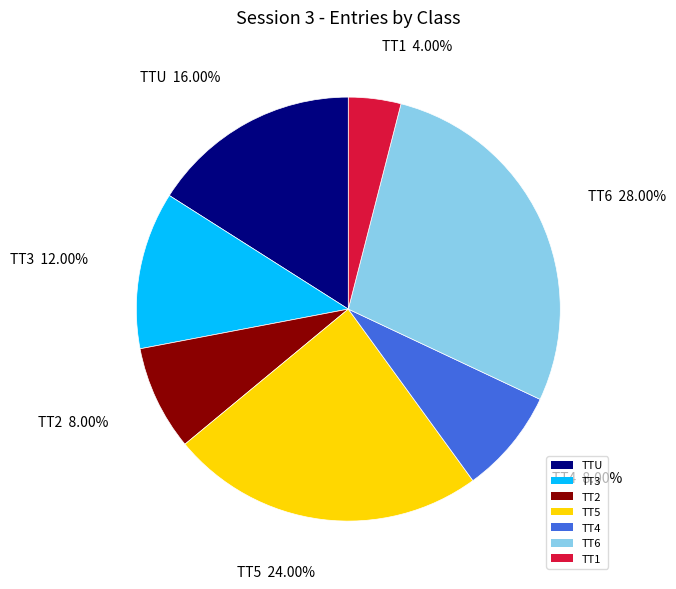

Count the number of slices in the pie.

7